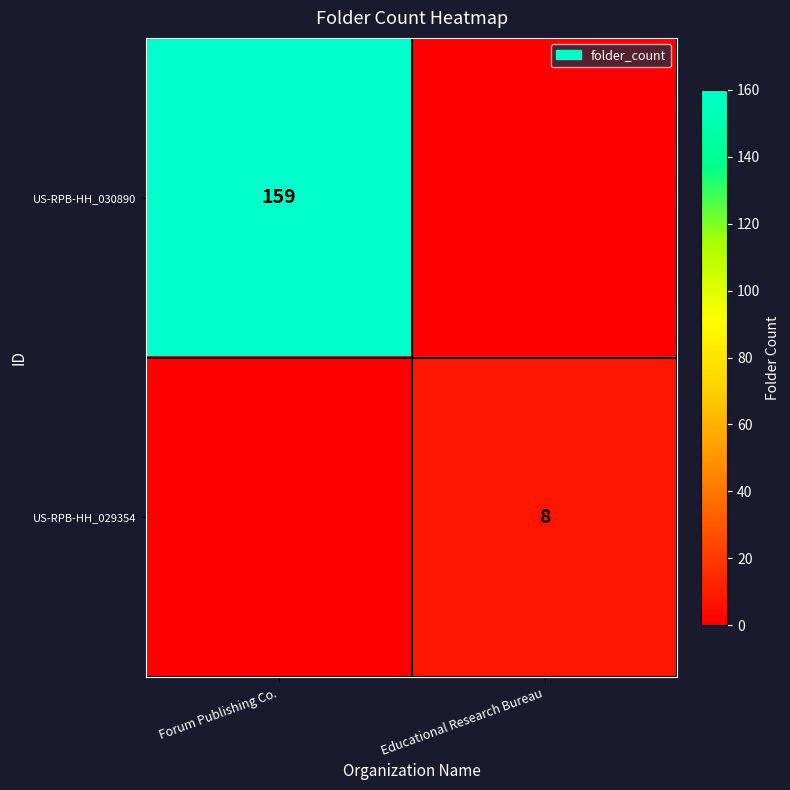

Is it true that US-RPB-HH_029354 equals 13 at Educational Research Bureau?

False